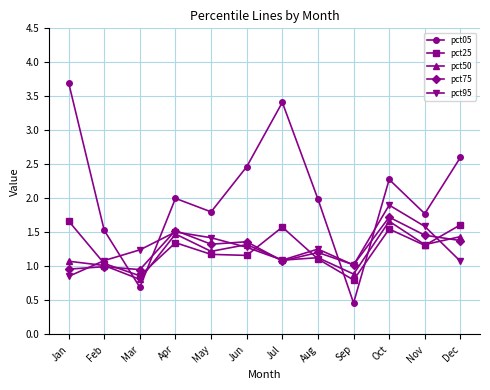

How many distinct data groups are displayed?

5